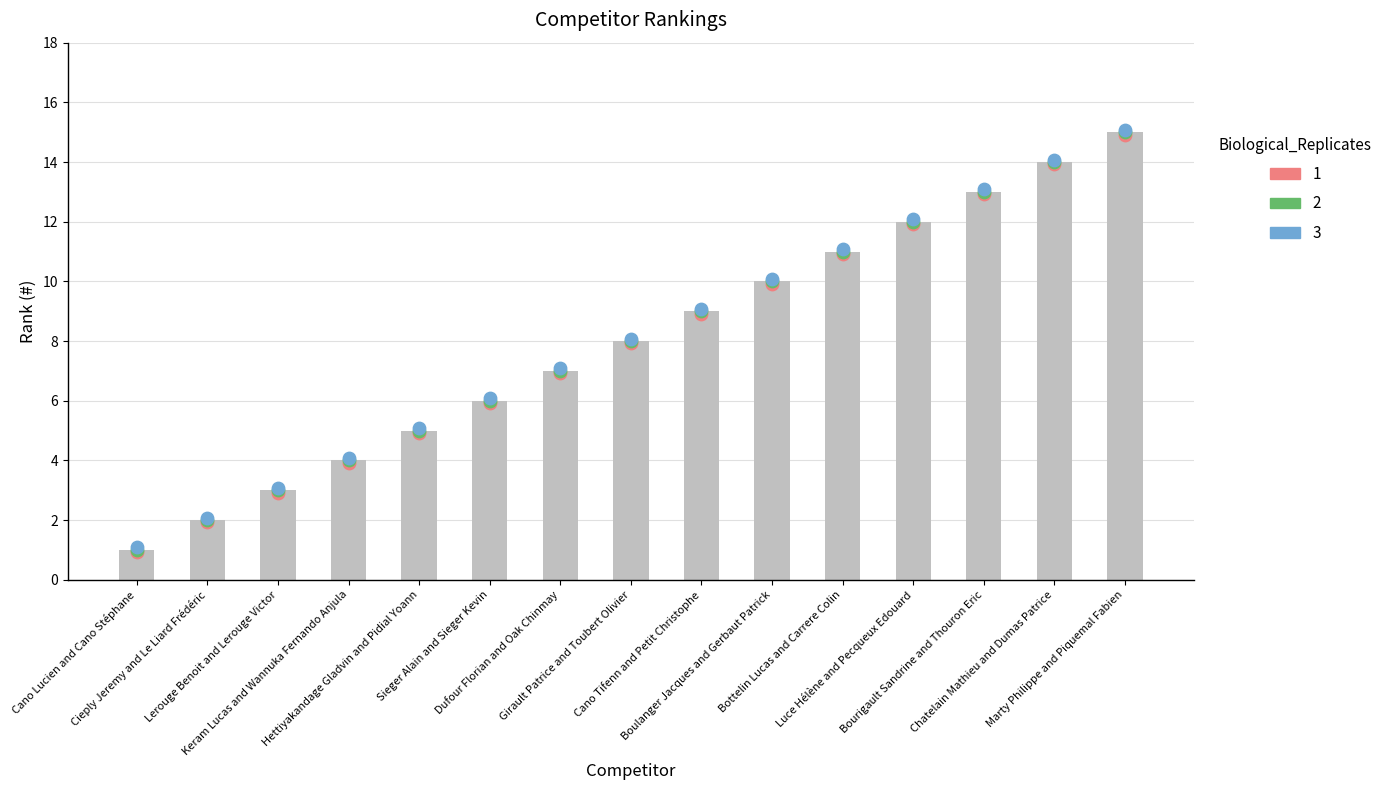

What is the ratio of the value at Sieger Alain and Sieger Kevin to the value at Marty Philippe and Piquemal Fabien?

0.4